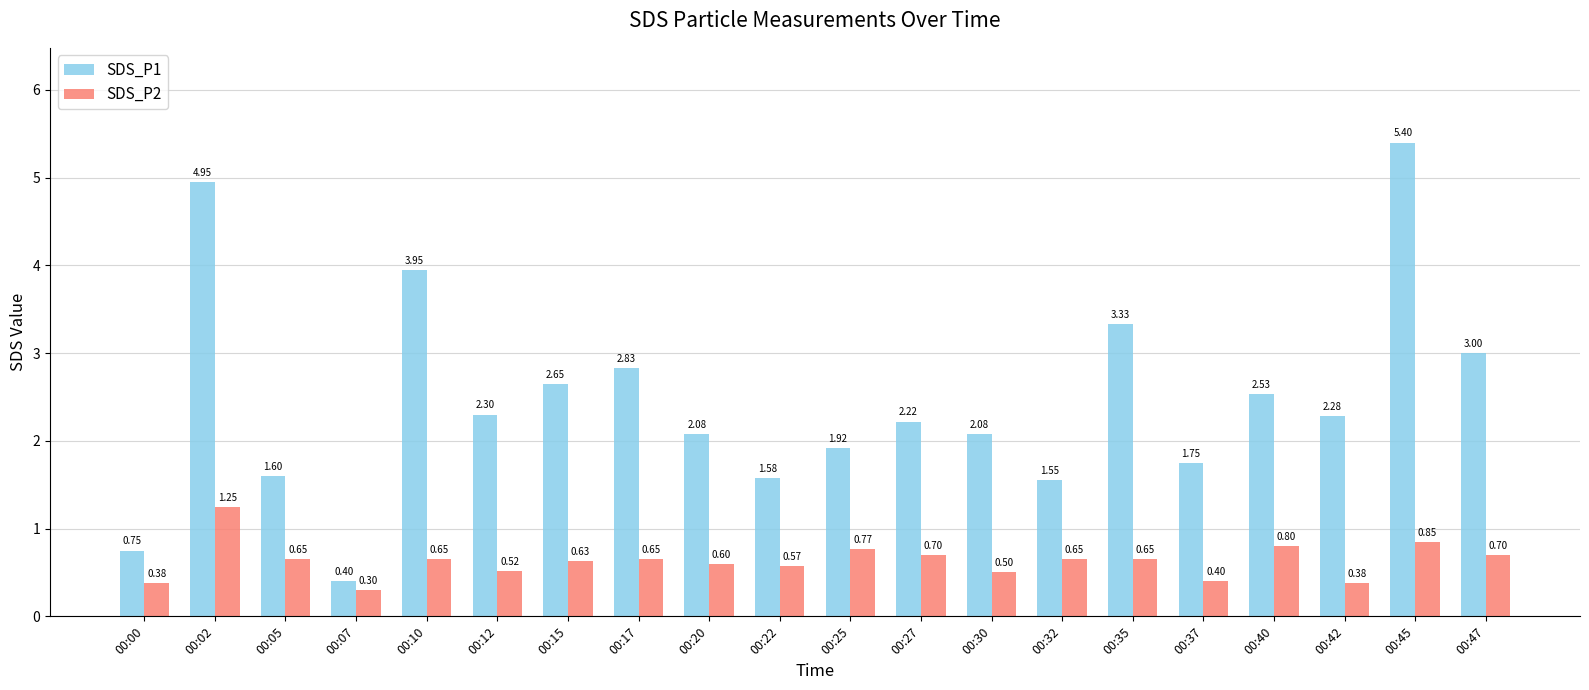

What is the spread (max minus min) of values at 00:00?

0.4